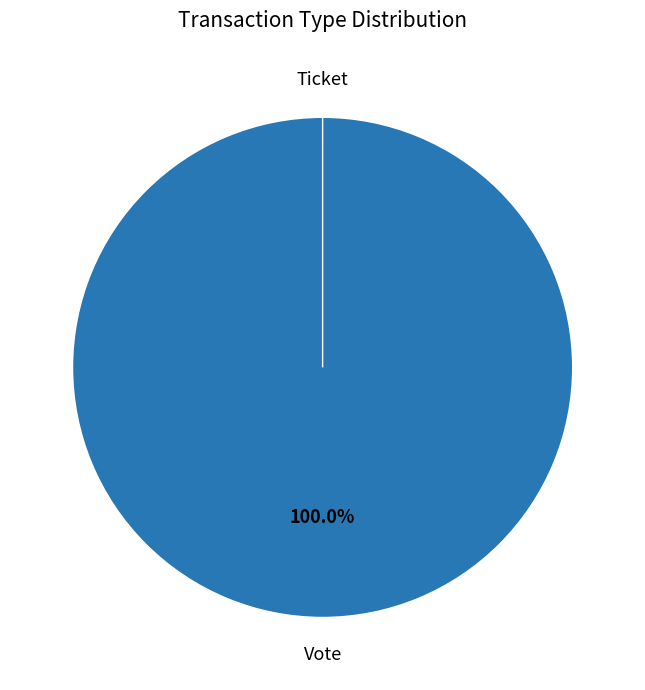

Rank the categories by value from lowest to highest.

Ticket, Vote